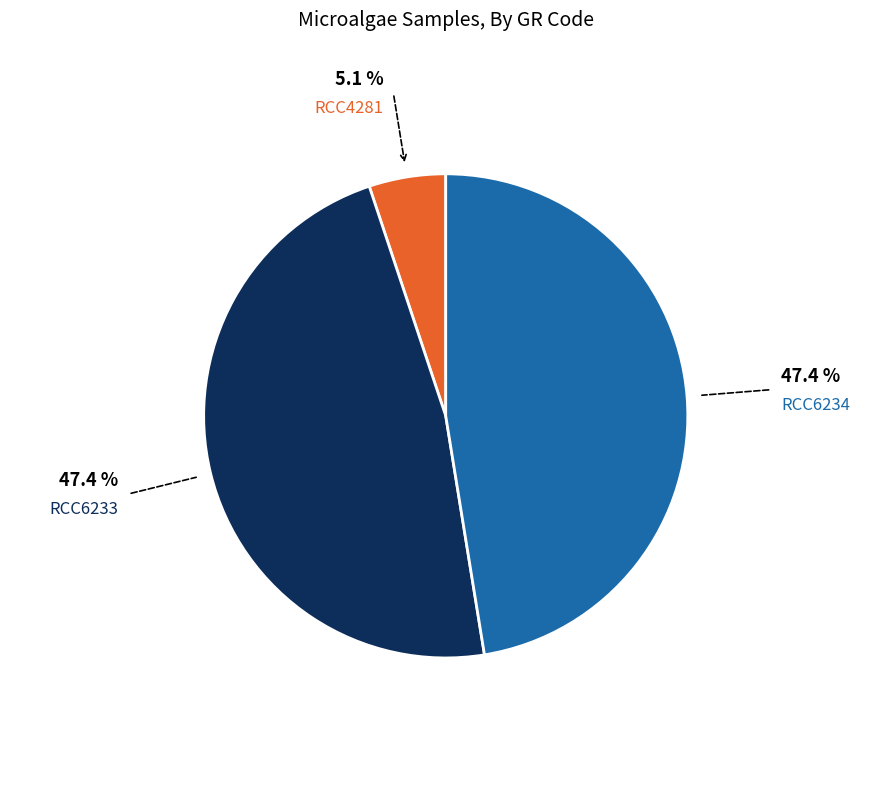

Does any single category account for the majority?

No